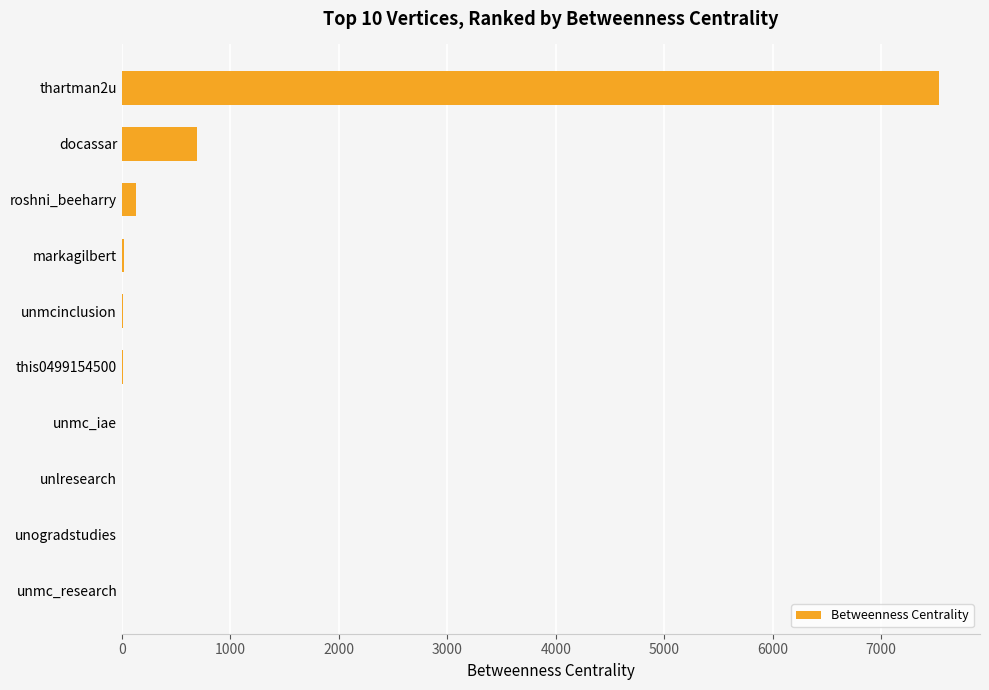

How many data points does each series have?

10